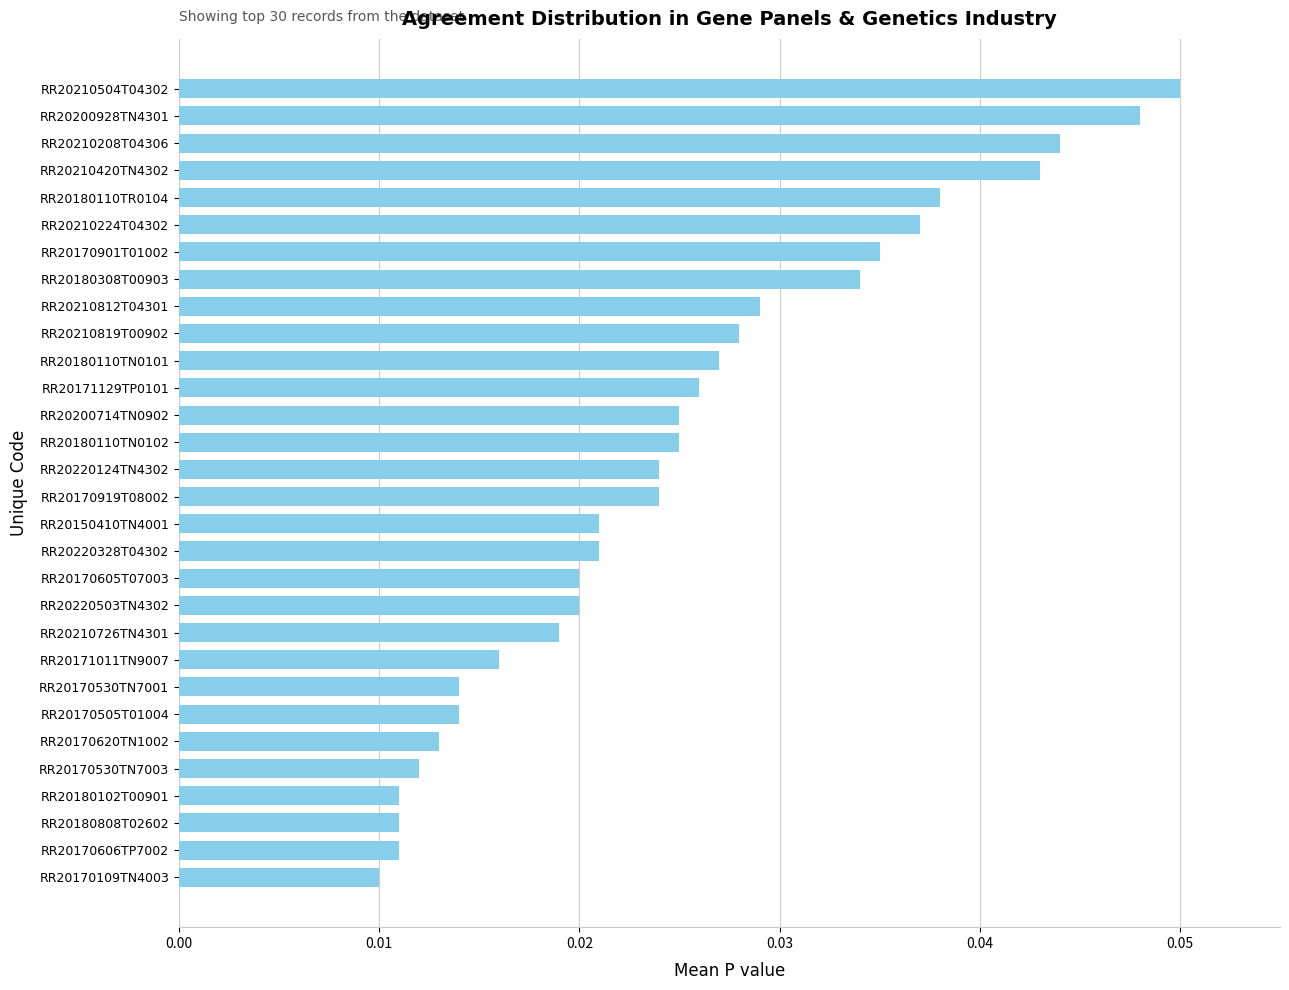

Are the bars horizontal?

Yes